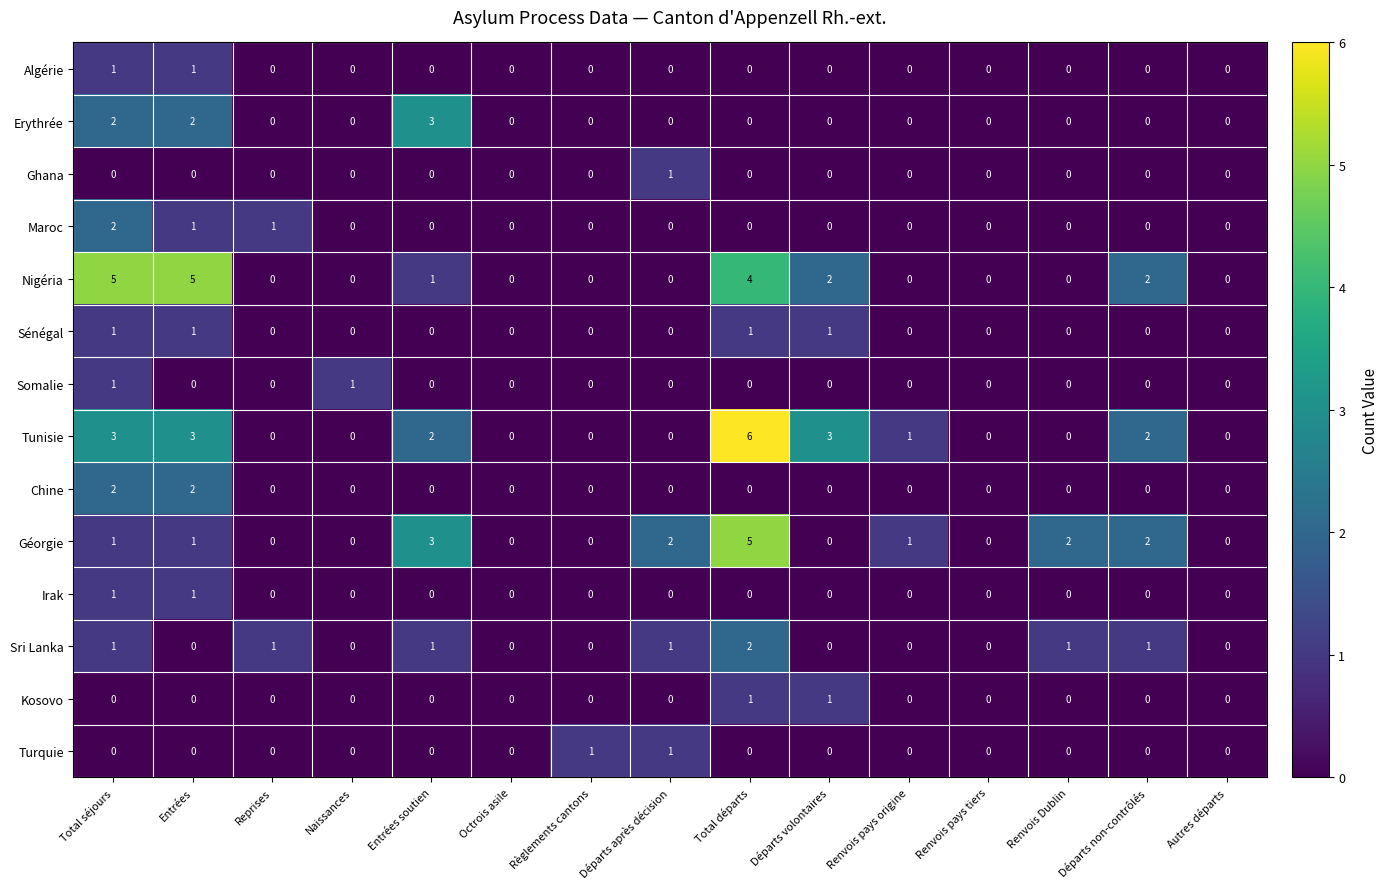

How many Kosovo values are between 0 and 1?

15